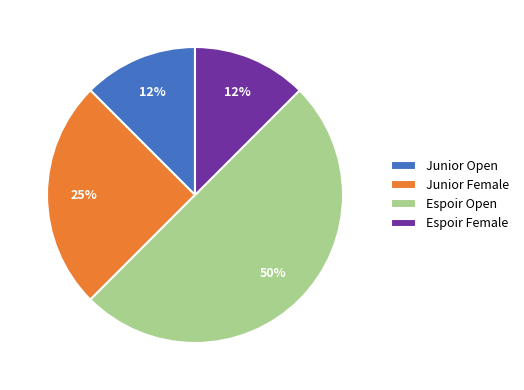

Combined, do Junior Female and Espoir Open account for over 50%?

Yes